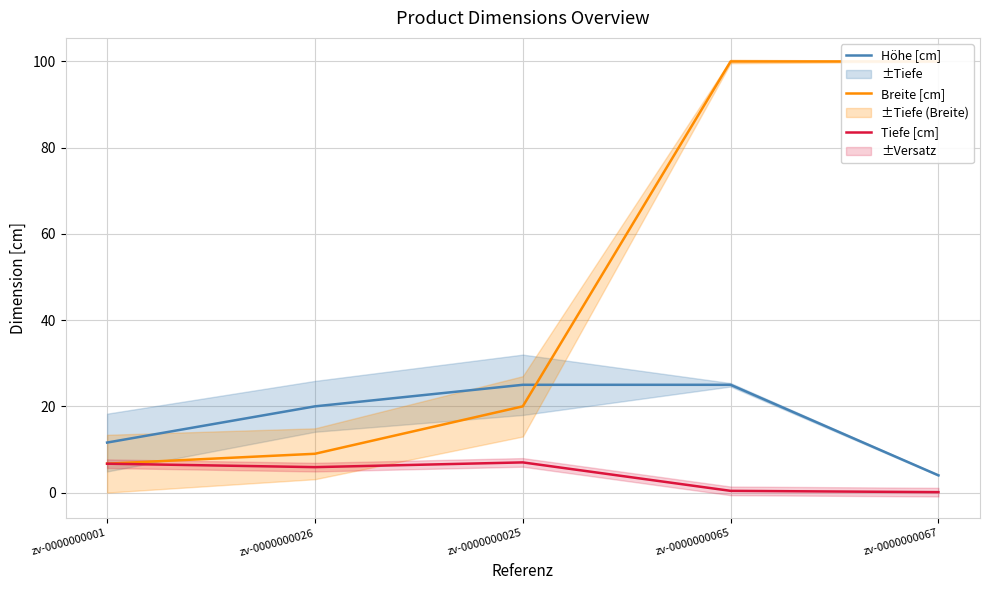

What position from the left is zv-0000000065?

4